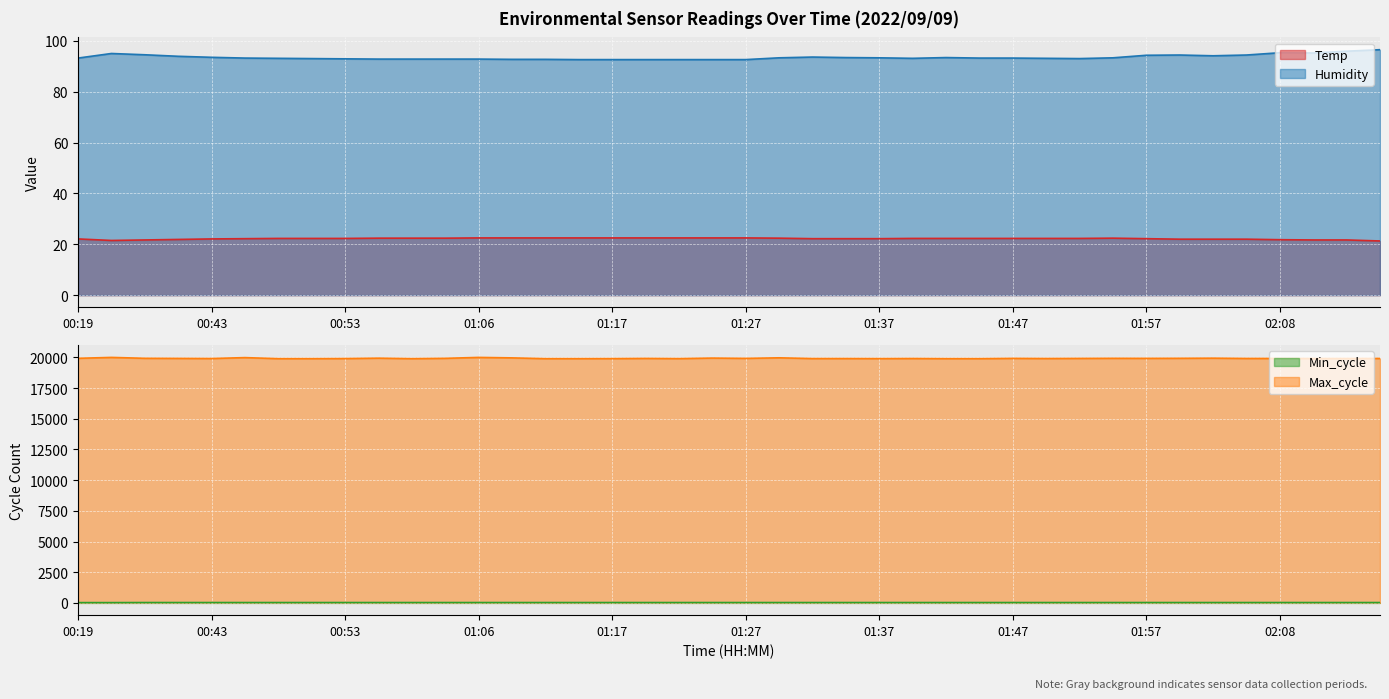

Read the Max_cycle value at 02:15.

19912.0